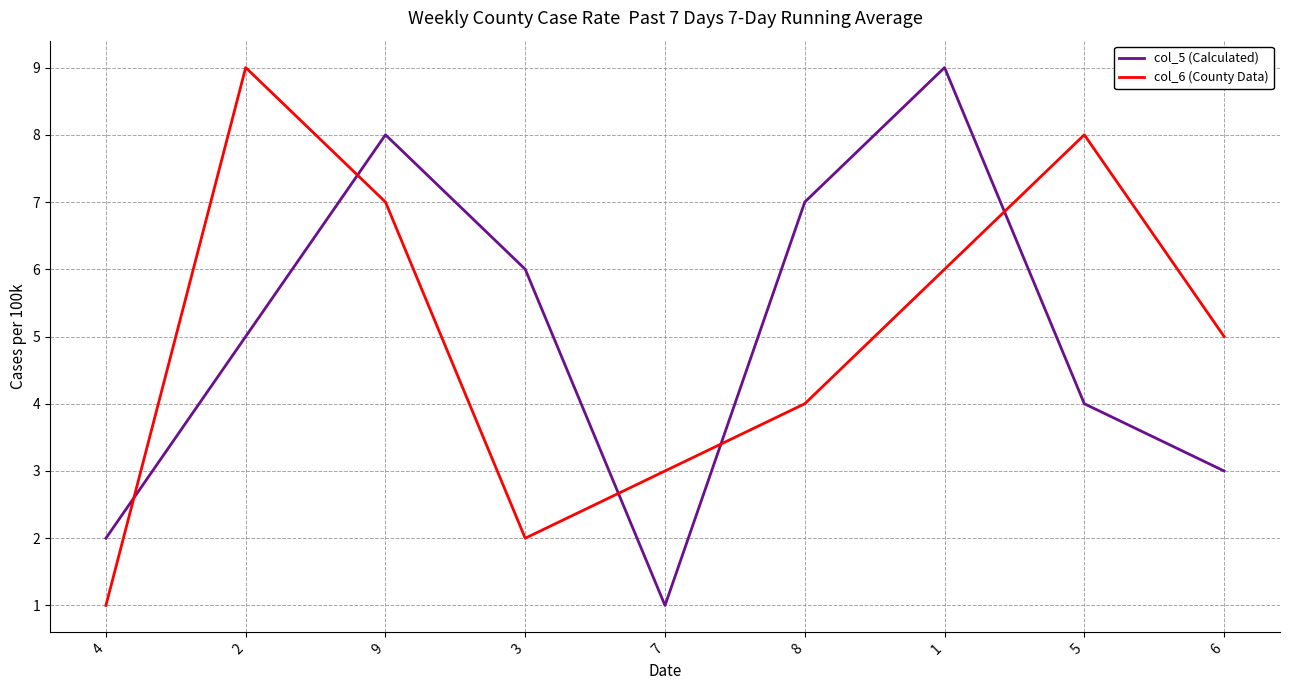

What are all the series names shown in the legend?

col_5 (Calculated), col_6 (County Data)